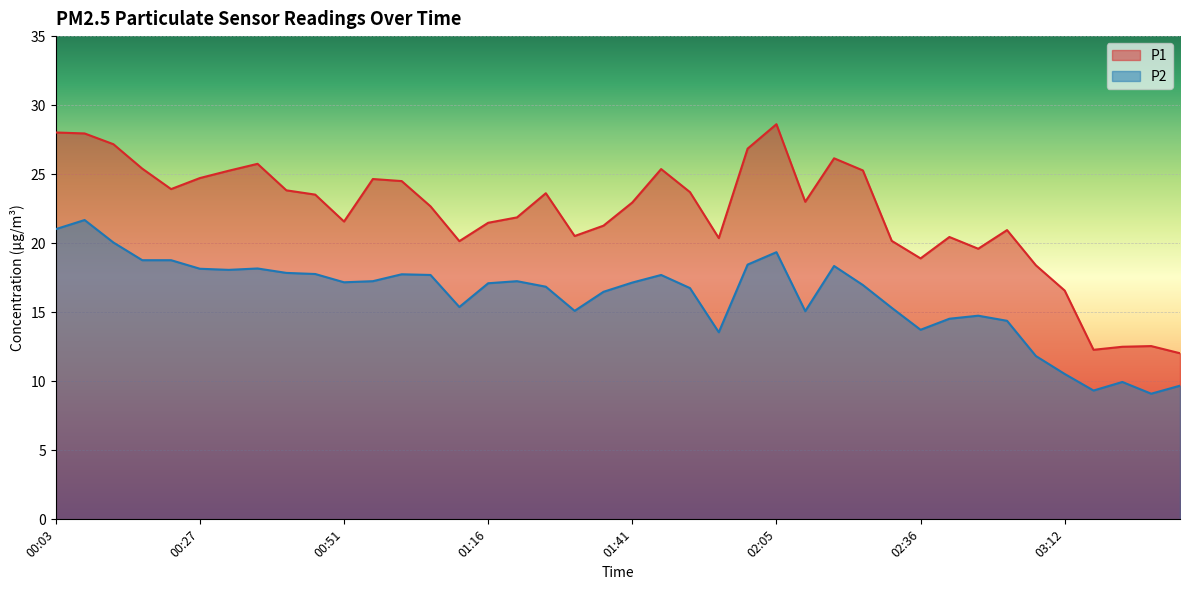

Rank the series by their maximum value, from highest to lowest.

P1, P2